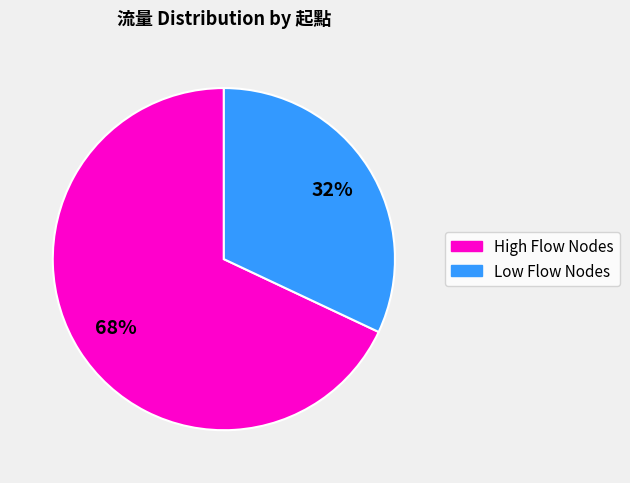

Count the number of slices in the pie.

2